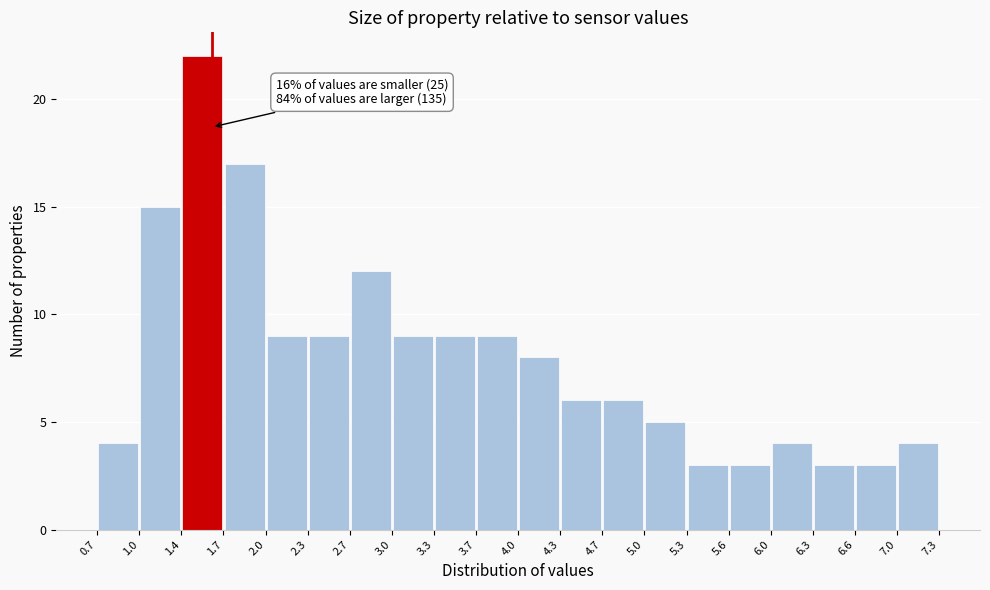

Over which range of the x-axis is the bar tallest?

1.4 to 1.7